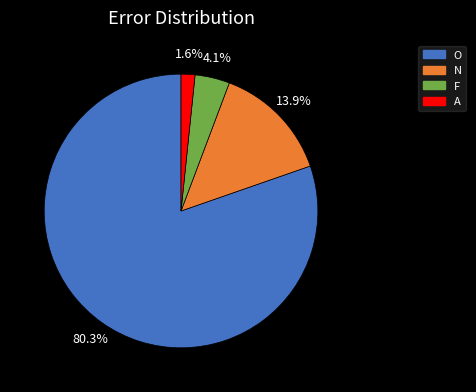

Does A account for over 50% of the chart?

No